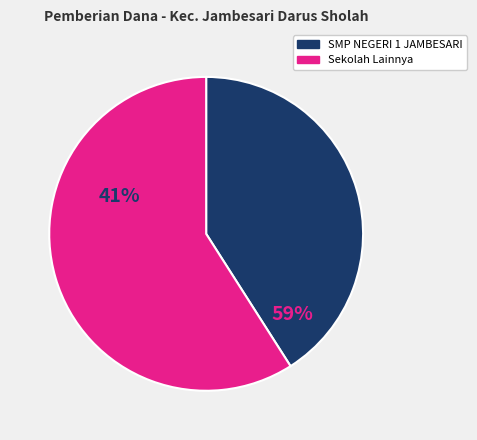

Is there a majority slice in this chart?

Yes